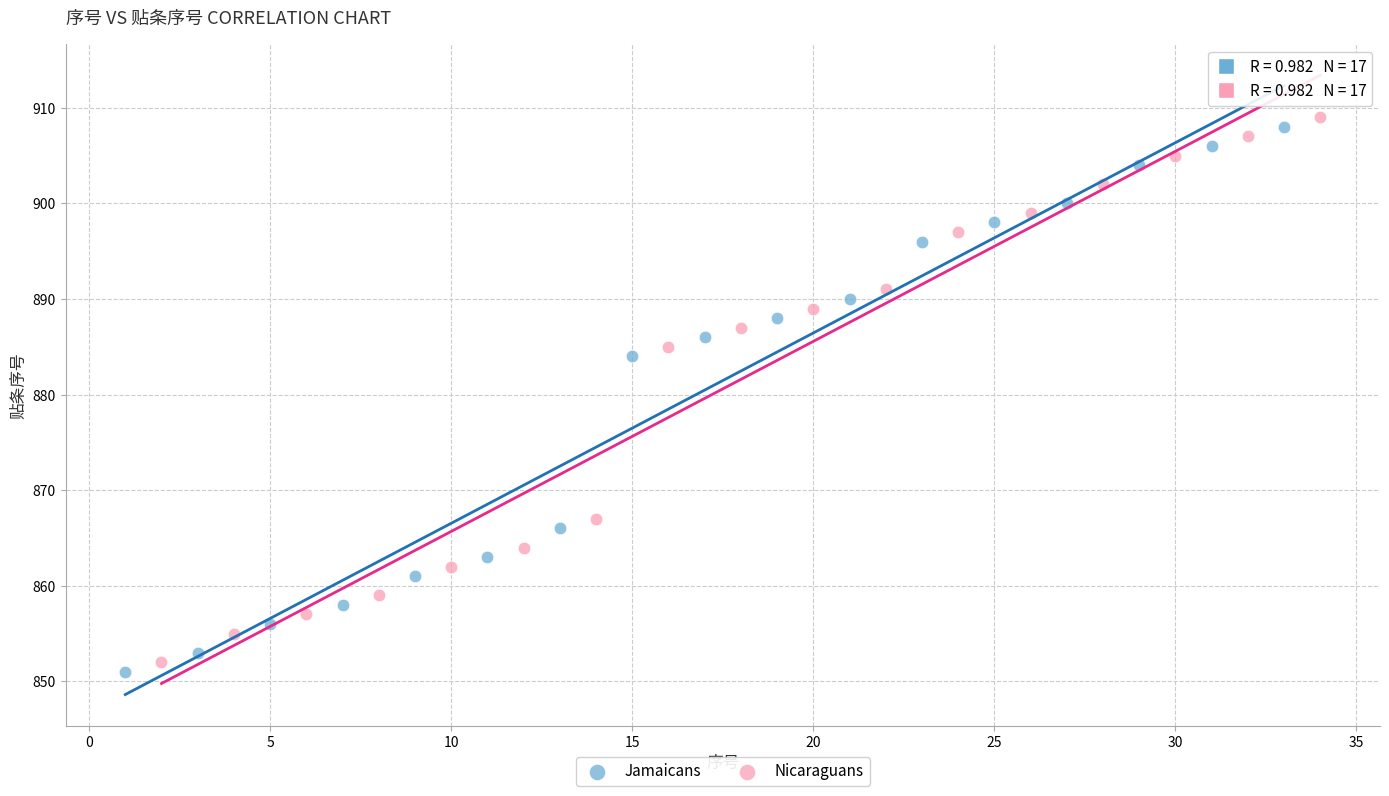

What are all the series names shown in the legend?

Jamaicans, Nicaraguans